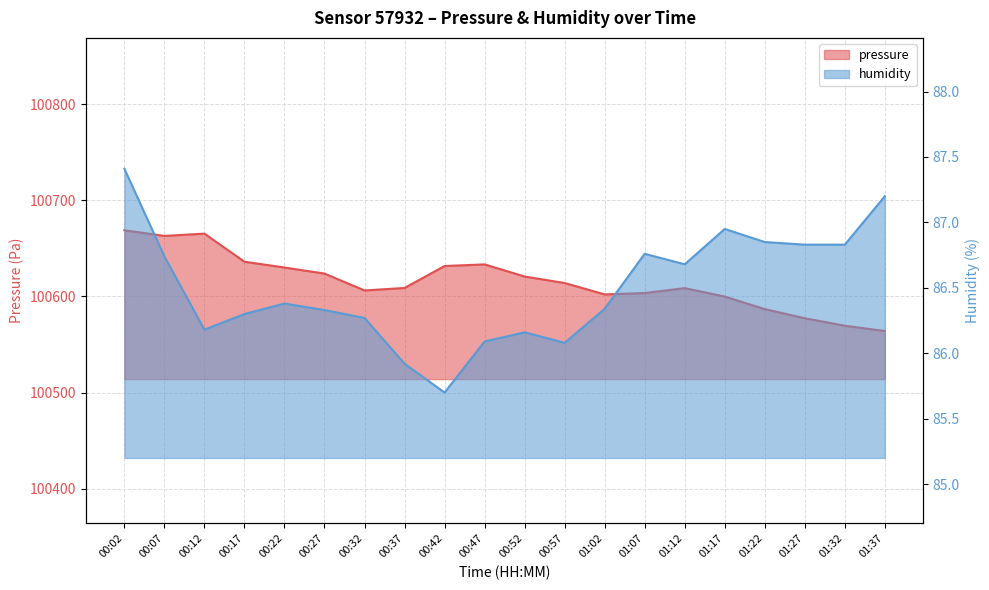

The value of humidity at 01:37 is 144.1. True or false?

False